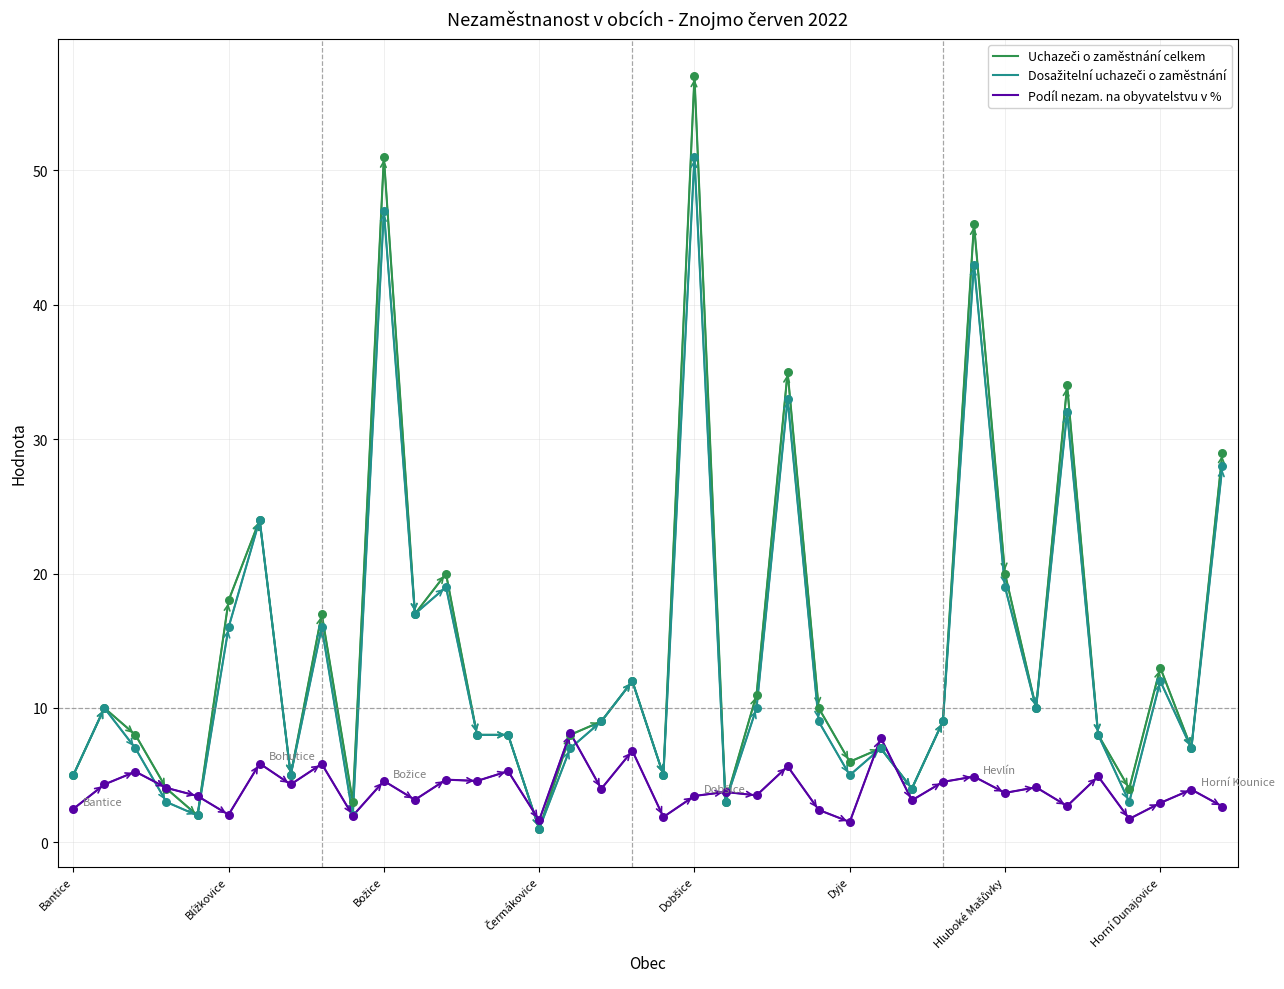

At how many categories does at least one series exceed 22?

7